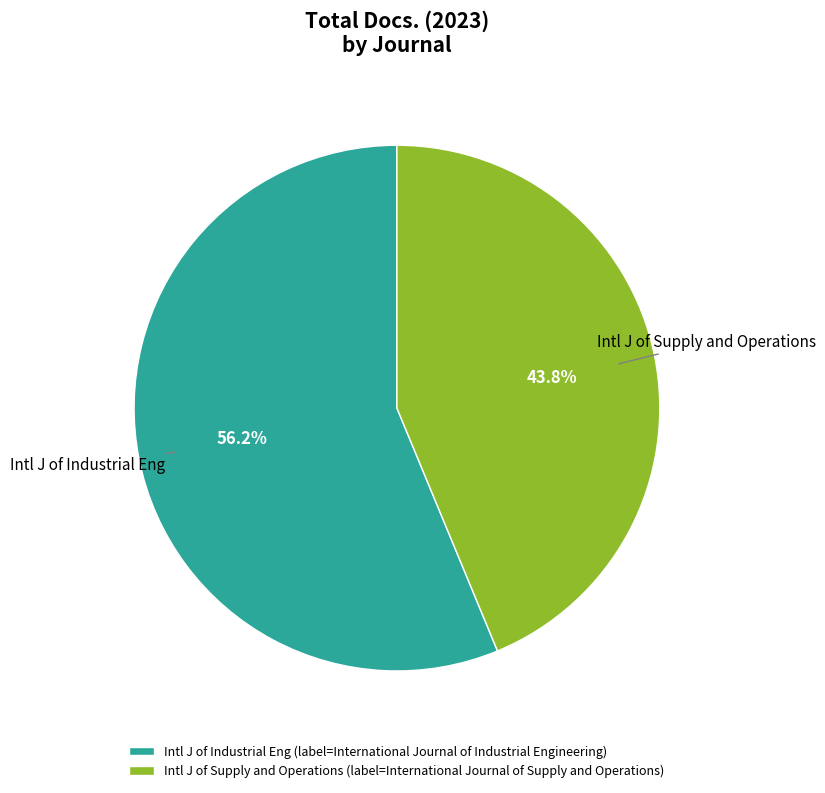

Approximately how many times larger is the value at Intl J of Industrial Eng (label=International Journal of Industrial Engineering) compared to Intl J of Supply and Operations (label=International Journal of Supply and Operations)?

1.3